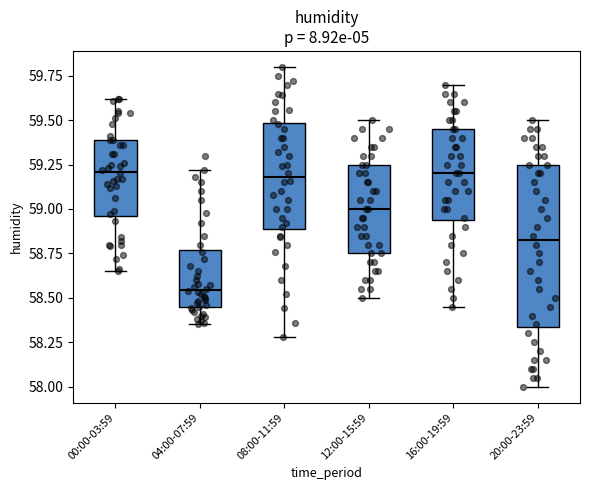

Which box is the tallest, from its lower edge to its upper edge?

20:00-23:59